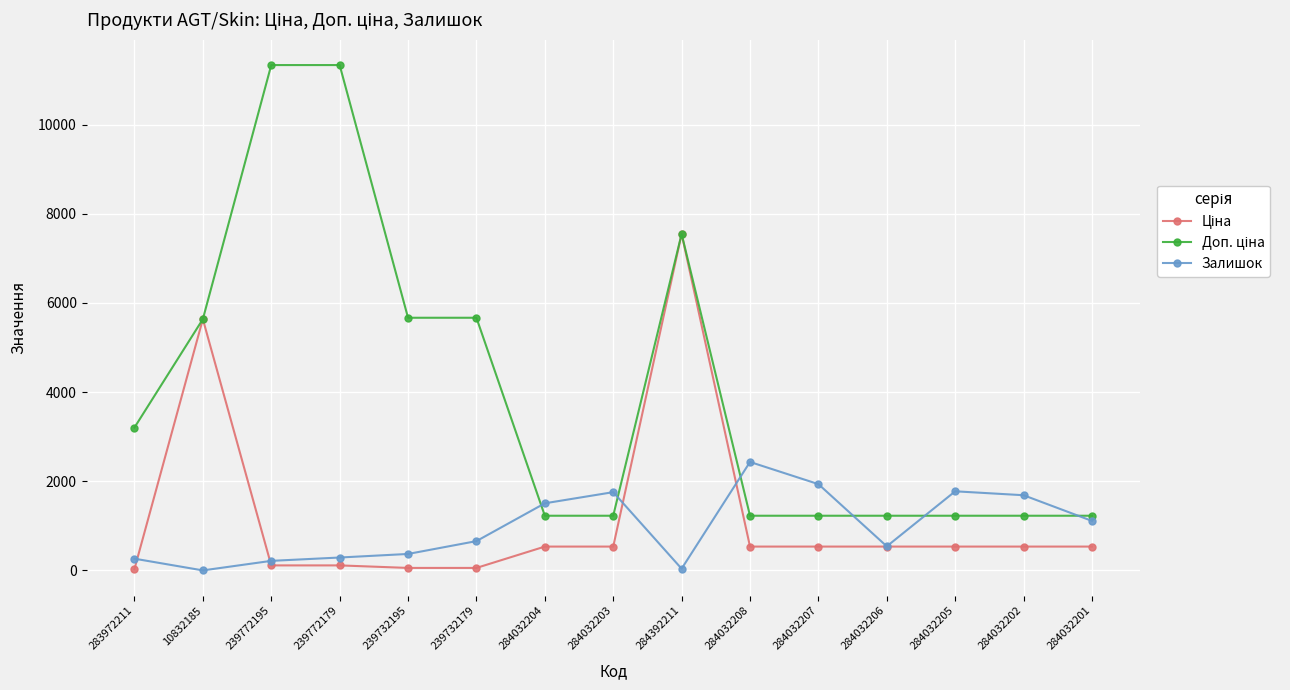

At which category is the sum across all series the highest?

284392211